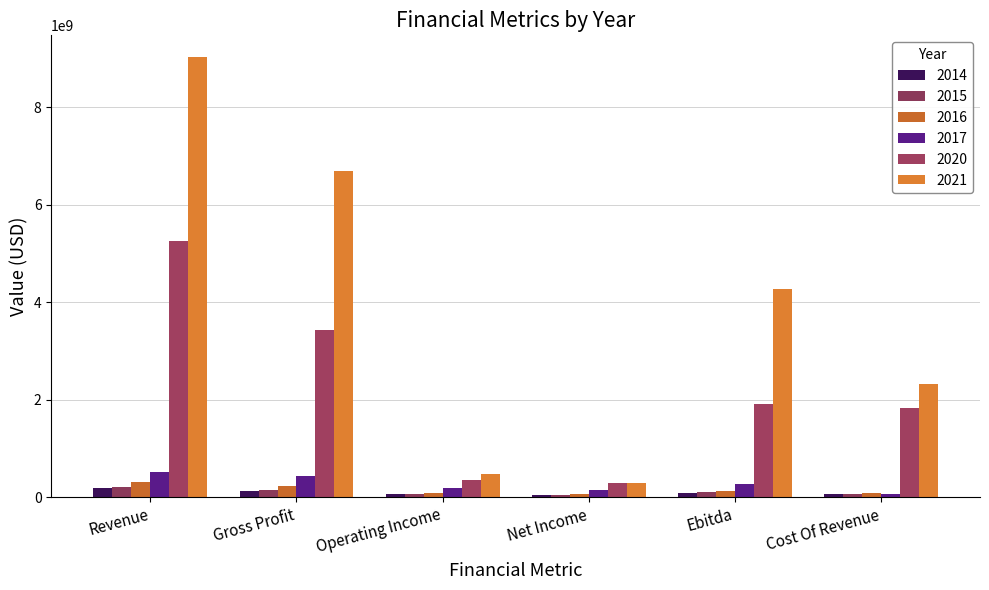

Rank the series by their maximum value, from lowest to highest.

2014, 2015, 2016, 2017, 2020, 2021